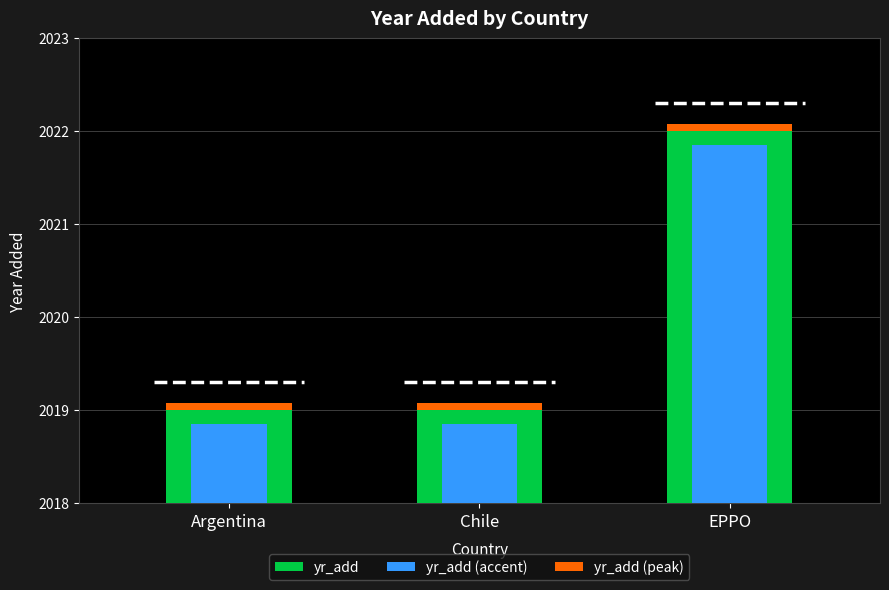

Reading left to right, list all the values displayed in this chart.

yr_add: Argentina=2019.0	Chile=2019.0	EPPO=2022.0
yr_add (accent): Argentina=2018.8	Chile=2018.8	EPPO=2021.8
yr_add (peak): Argentina=0.1	Chile=0.1	EPPO=0.1